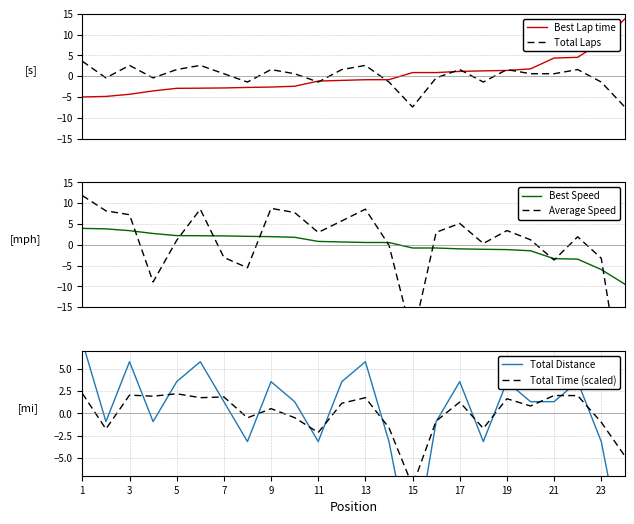

What is the difference between the maximum and second lowest values in the Best Speed series?

9.9